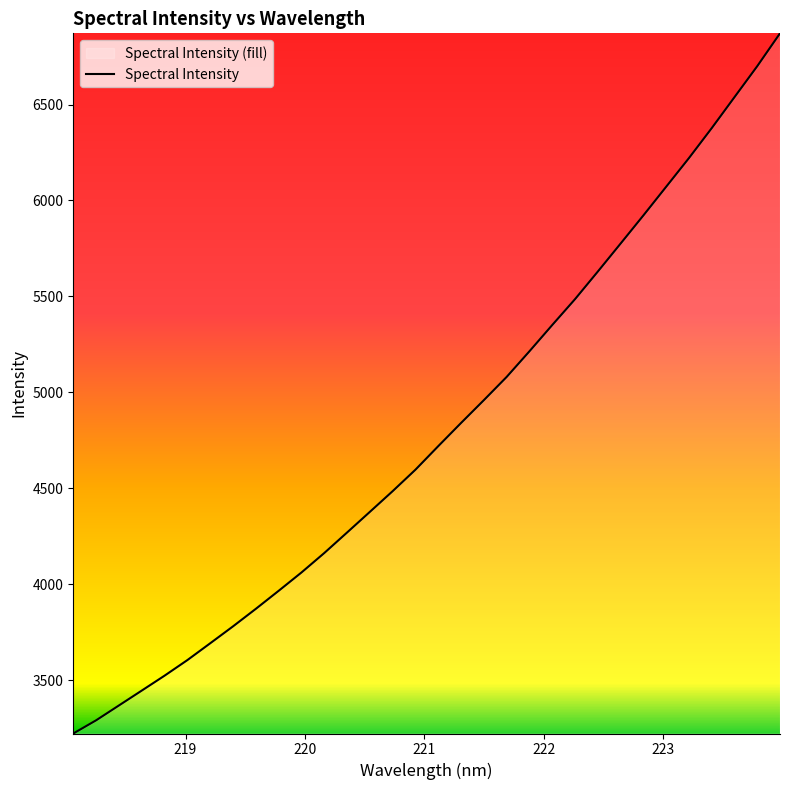

How many series are shown in this chart?

1